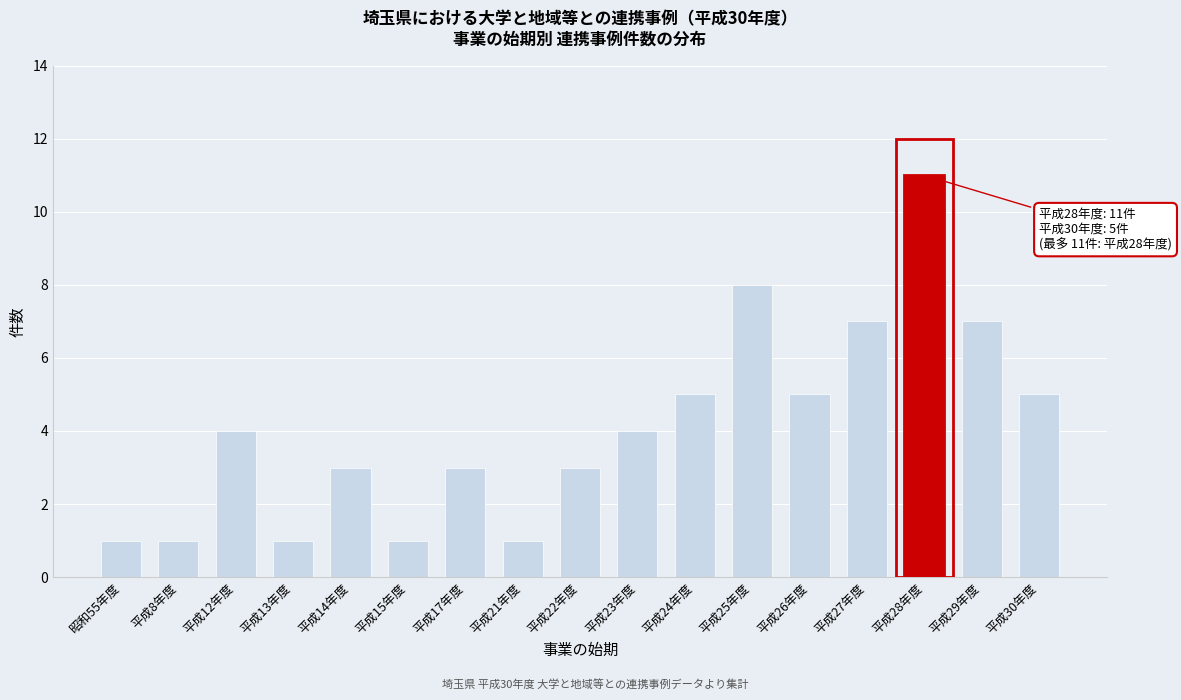

Reading left to right, list all the values displayed in this chart.

昭和55年度=1	平成8年度=1	平成12年度=4	平成13年度=1	平成14年度=3	平成15年度=1	平成17年度=3	平成21年度=1	平成22年度=3	平成23年度=4	平成24年度=5	平成25年度=8	平成26年度=5	平成27年度=7	平成28年度=11	平成29年度=7	平成30年度=5